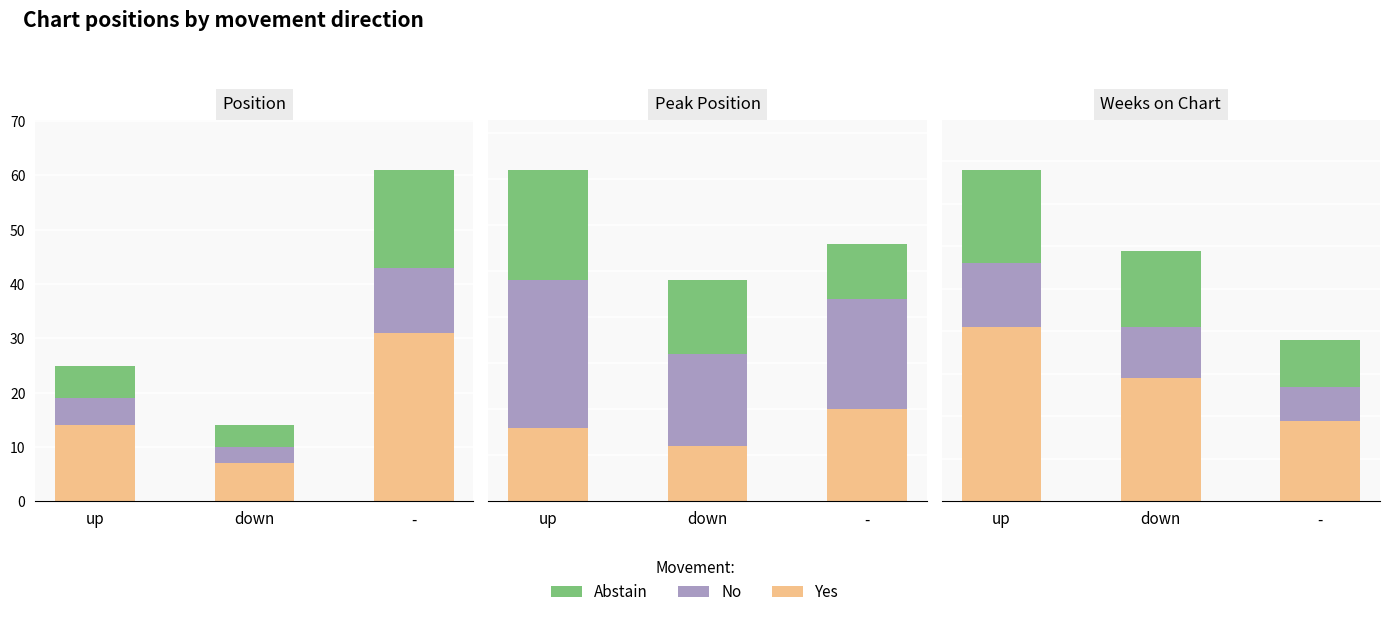

Count the number of data series in this chart.

3